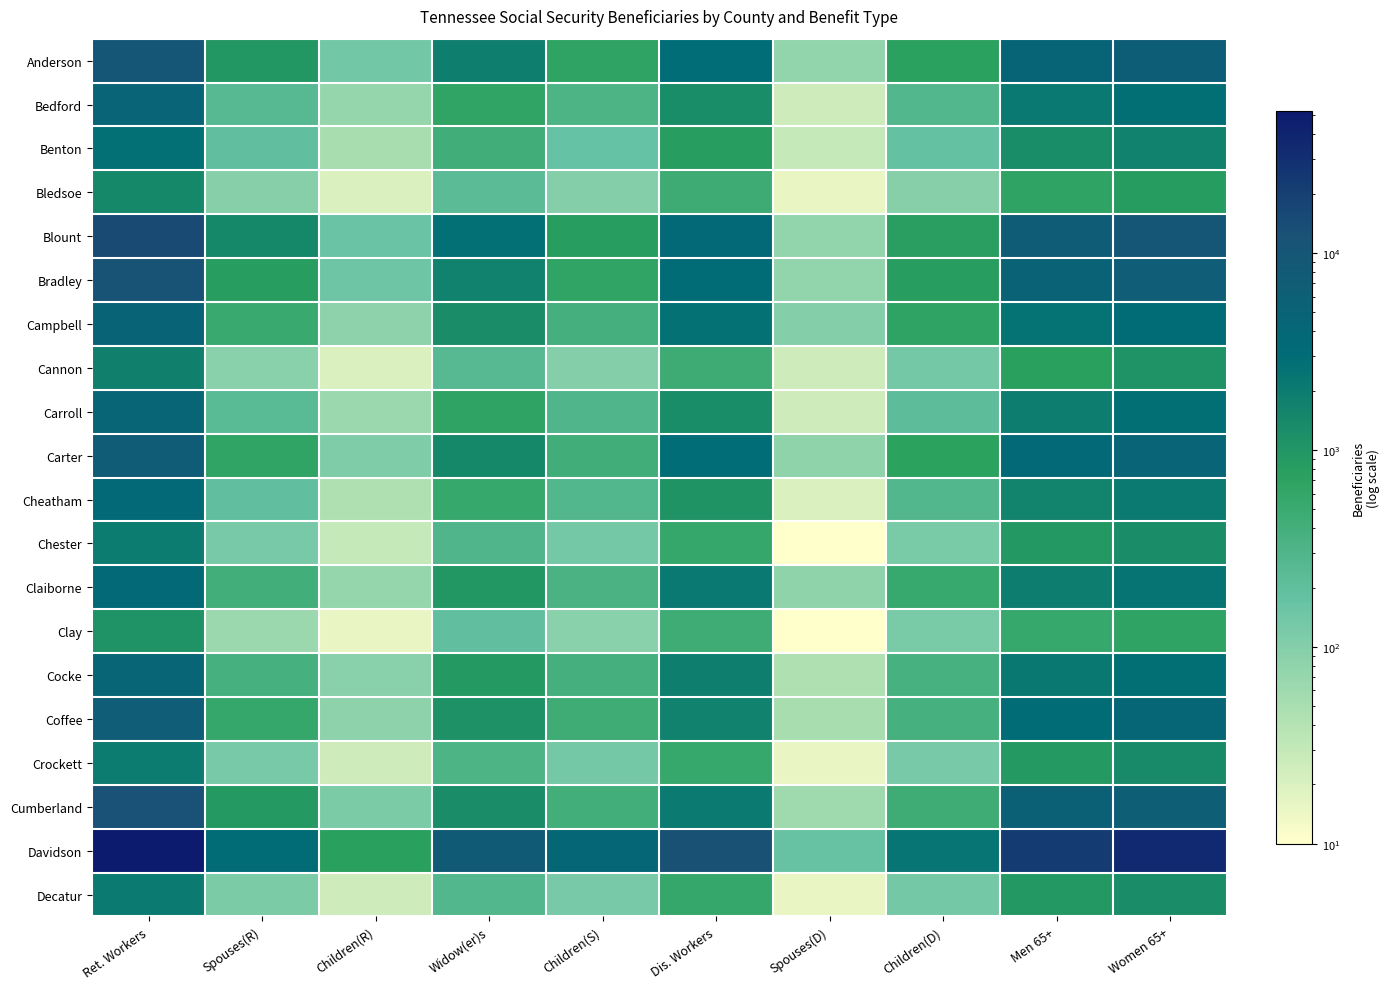

Reading right to left, what are all the values shown in this chart?

Anderson: Women 65+=6630	Men 65+=4685	Children(D)=725	Spouses(D)=75	Dis. Workers=2980	Children(S)=670	Widow(er)s=1860	Children(R)=140	Spouses(R)=965	Ret. Workers=9635
Bedford: Women 65+=2840	Men 65+=2135	Children(D)=280	Spouses(D)=25	Dis. Workers=1285	Children(S)=320	Widow(er)s=650	Children(R)=70	Spouses(R)=255	Ret. Workers=4780
Benton: Women 65+=1670	Men 65+=1290	Children(D)=180	Spouses(D)=30	Dis. Workers=815	Children(S)=175	Widow(er)s=435	Children(R)=50	Spouses(R)=195	Ret. Workers=2745
Bledsoe: Women 65+=855	Men 65+=675	Children(D)=95	Spouses(D)=15	Dis. Workers=475	Children(S)=100	Widow(er)s=225	Children(R)=20	Spouses(R)=95	Ret. Workers=1420
Blount: Women 65+=9675	Men 65+=7050	Children(D)=780	Spouses(D)=75	Dis. Workers=3575	Children(S)=805	Widow(er)s=2670	Children(R)=165	Spouses(R)=1440	Ret. Workers=14920
Bradley: Women 65+=6895	Men 65+=5120	Children(D)=810	Spouses(D)=75	Dis. Workers=3335	Children(S)=650	Widow(er)s=1720	Children(R)=155	Spouses(R)=805	Ret. Workers=11330
Campbell: Women 65+=3370	Men 65+=2530	Children(D)=675	Spouses(D)=100	Dis. Workers=2650	Children(S)=385	Widow(er)s=1245	Children(R)=85	Spouses(R)=515	Ret. Workers=4890
Cannon: Women 65+=1085	Men 65+=770	Children(D)=135	Spouses(D)=25	Dis. Workers=480	Children(S)=100	Widow(er)s=250	Children(R)=20	Spouses(R)=90	Ret. Workers=1750
Carroll: Women 65+=2820	Men 65+=1955	Children(D)=210	Spouses(D)=25	Dis. Workers=1290	Children(S)=300	Widow(er)s=675	Children(R)=65	Spouses(R)=235	Ret. Workers=4495
Carter: Women 65+=4845	Men 65+=3565	Children(D)=705	Spouses(D)=80	Dis. Workers=3035	Children(S)=425	Widow(er)s=1455	Children(R)=110	Spouses(R)=650	Ret. Workers=7370
Cheatham: Women 65+=2055	Men 65+=1635	Children(D)=280	Spouses(D)=20	Dis. Workers=1050	Children(S)=275	Widow(er)s=550	Children(R)=45	Spouses(R)=190	Ret. Workers=3490
Chester: Women 65+=1270	Men 65+=935	Children(D)=120	Spouses(D)=10	Dis. Workers=560	Children(S)=135	Widow(er)s=295	Children(R)=30	Spouses(R)=125	Ret. Workers=2015
Claiborne: Women 65+=2415	Men 65+=1925	Children(D)=530	Spouses(D)=80	Dis. Workers=2150	Children(S)=345	Widow(er)s=970	Children(R)=70	Spouses(R)=410	Ret. Workers=3585
Clay: Women 65+=655	Men 65+=545	Children(D)=120	Spouses(D)=10	Dis. Workers=450	Children(S)=90	Widow(er)s=195	Children(R)=15	Spouses(R)=65	Ret. Workers=1110
Cocke: Women 65+=2780	Men 65+=2210	Children(D)=370	Spouses(D)=45	Dis. Workers=1905	Children(S)=395	Widow(er)s=900	Children(R)=90	Spouses(R)=380	Ret. Workers=4440
Coffee: Women 65+=4370	Men 65+=3210	Children(D)=375	Spouses(D)=50	Dis. Workers=1720	Children(S)=460	Widow(er)s=1145	Children(R)=85	Spouses(R)=555	Ret. Workers=6805
Crockett: Women 65+=1325	Men 65+=885	Children(D)=125	Spouses(D)=15	Dis. Workers=550	Children(S)=135	Widow(er)s=320	Children(R)=25	Spouses(R)=125	Ret. Workers=2025
Cumberland: Women 65+=6390	Men 65+=5760	Children(D)=445	Spouses(D)=60	Dis. Workers=2095	Children(S)=420	Widow(er)s=1250	Children(R)=115	Spouses(R)=885	Ret. Workers=11720
Davidson: Women 65+=35505	Men 65+=22565	Children(D)=2345	Spouses(D)=170	Dis. Workers=12480	Children(S)=4025	Widow(er)s=7805	Children(R)=765	Spouses(R)=3225	Ret. Workers=52340
Decatur: Women 65+=1245	Men 65+=930	Children(D)=135	Spouses(D)=15	Dis. Workers=565	Children(S)=125	Widow(er)s=275	Children(R)=25	Spouses(R)=115	Ret. Workers=2065